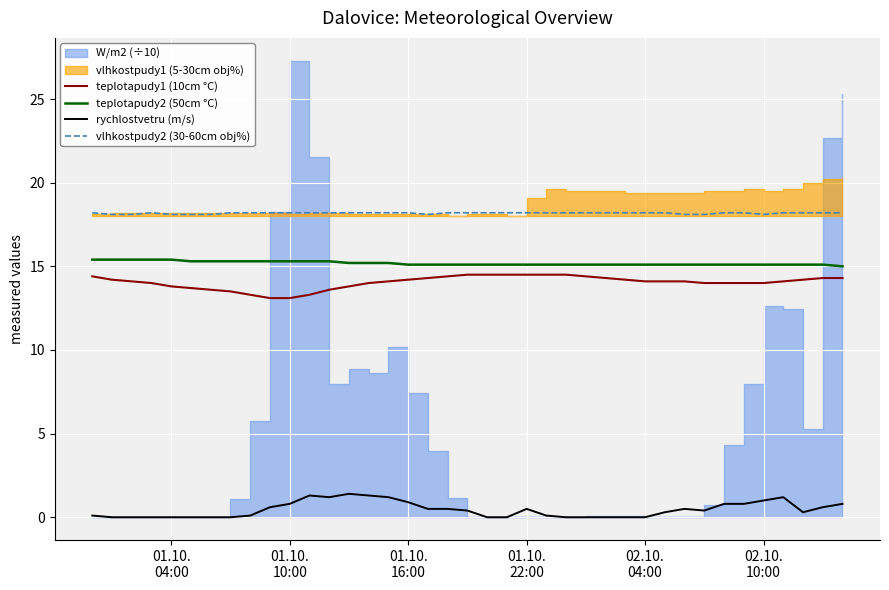

True or false: rychlostvetru (m/s) and teplotapudy1 (10cm °C) cross at least once.

False